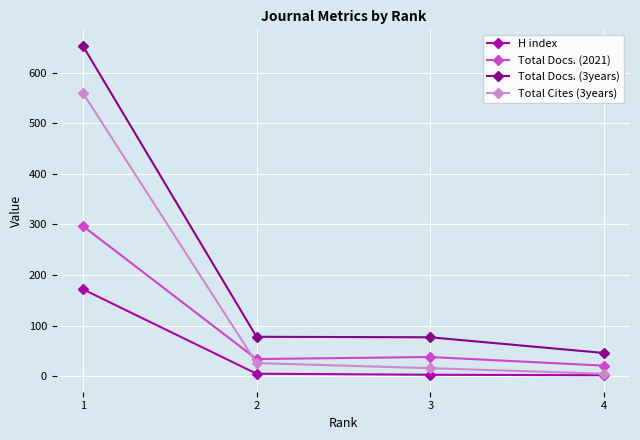

Is the value of Total Docs. (2021) at 4 greater than the value of H index at 3?

Yes